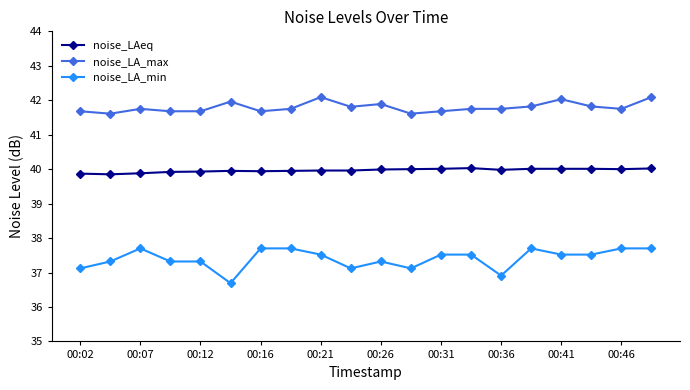

Which series has the largest range (max minus min)?

noise_LA_min